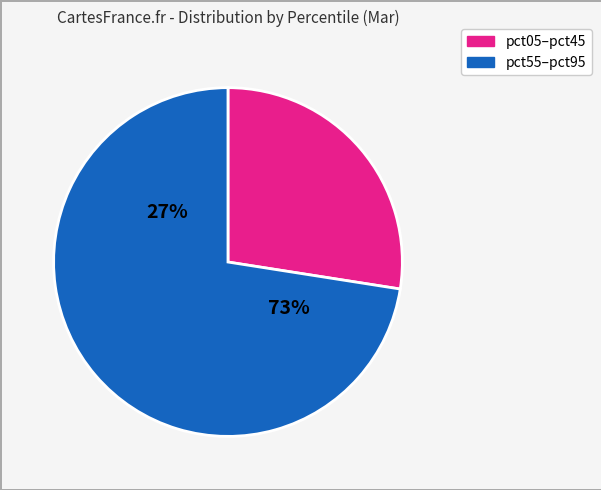

Which has a higher value, pct95 or pct55?

pct95